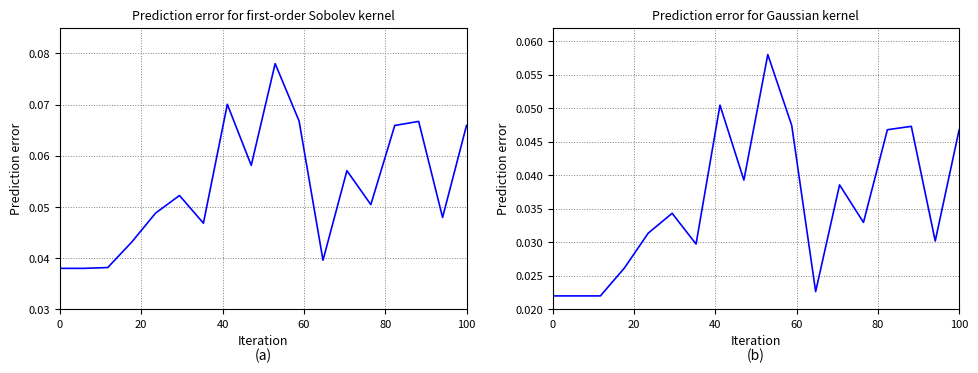

How many lines are shown in the chart?

2